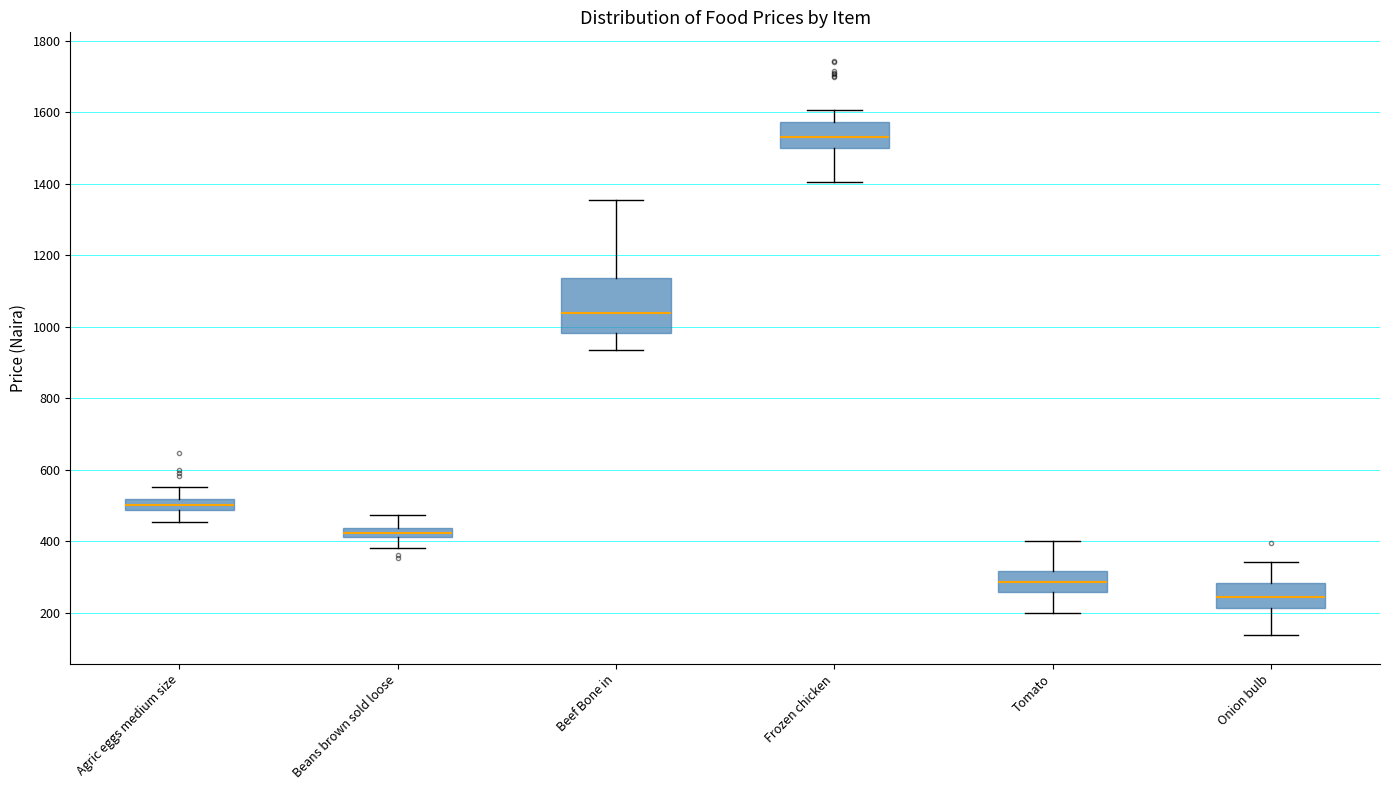

Which box is the tallest, from its lower edge to its upper edge?

Beef Bone in